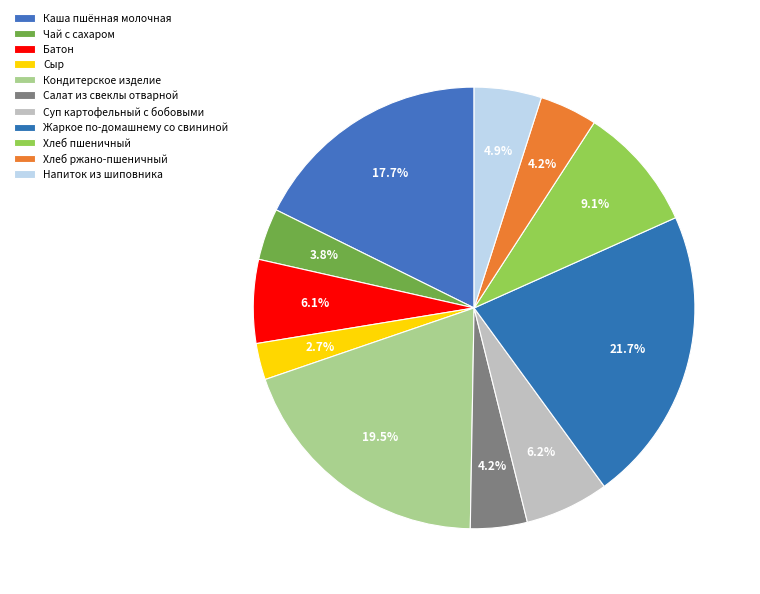

Which has a higher value, Салат из свеклы отварной or Суп картофельный с бобовыми?

Суп картофельный с бобовыми